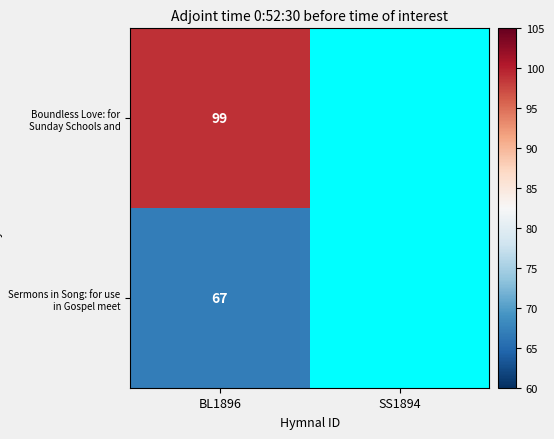

Is it true that Boundless Love: for Sunday Schools and equals 39 at BL1896?

False